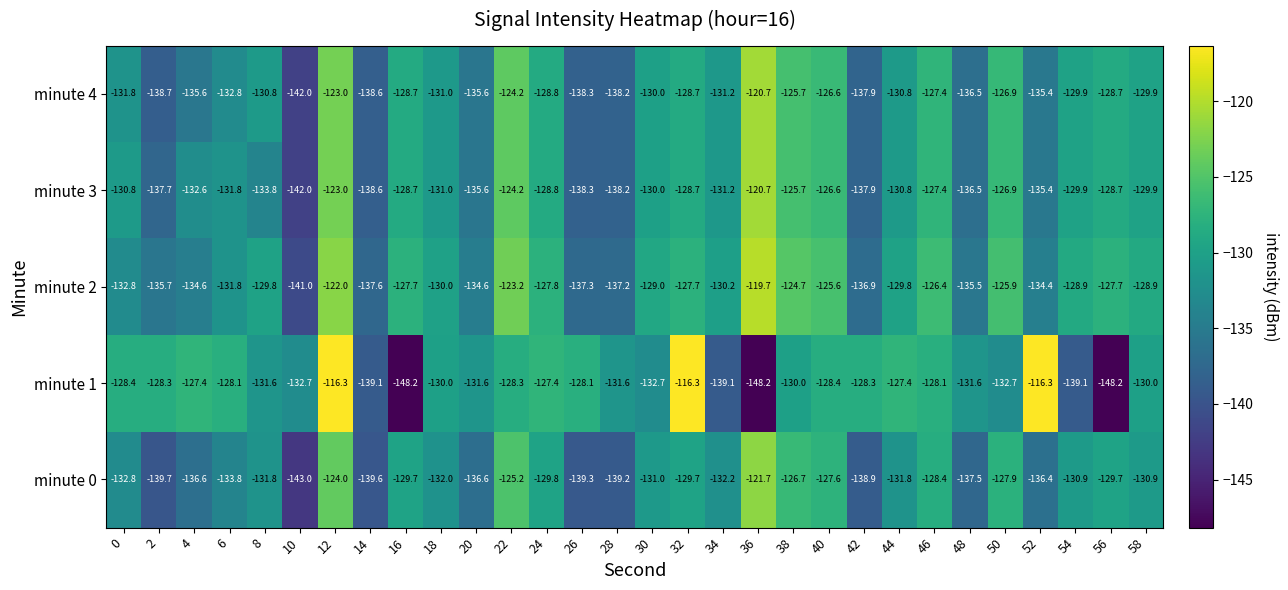

What is the maximum value for minute 3?

-120.7